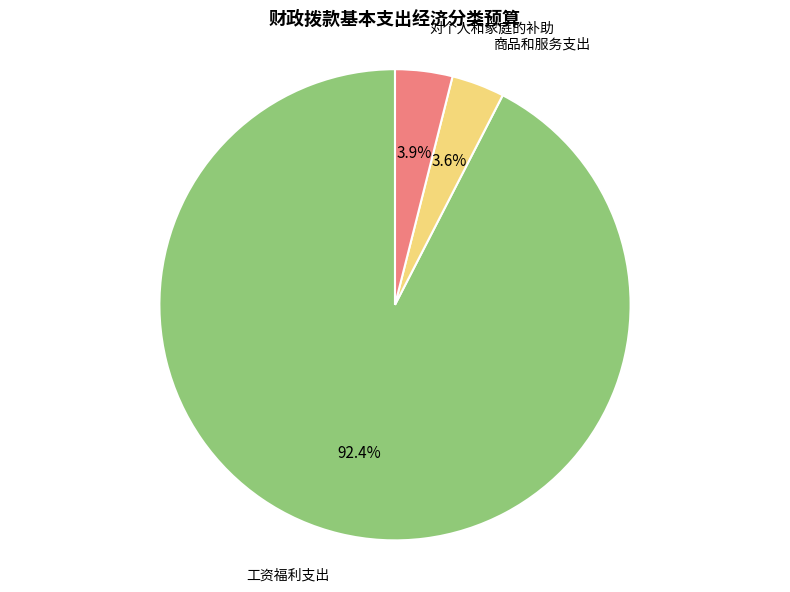

Between 工资福利支出 and 商品和服务支出, which is larger?

工资福利支出